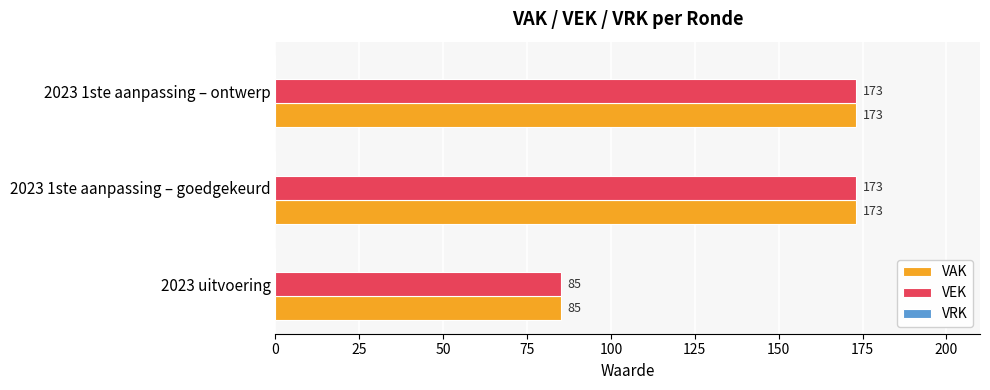

What is the sum of all VEK values?

431